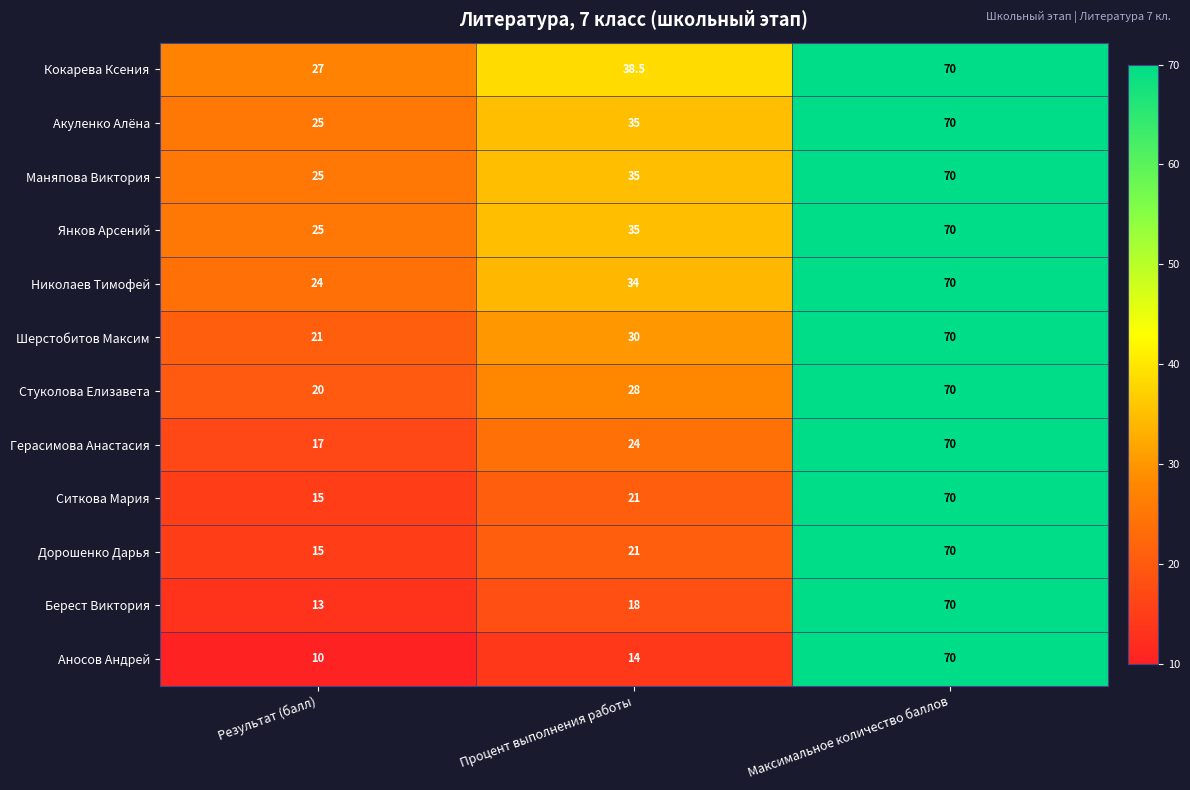

What is the greatest value displayed?

70.0